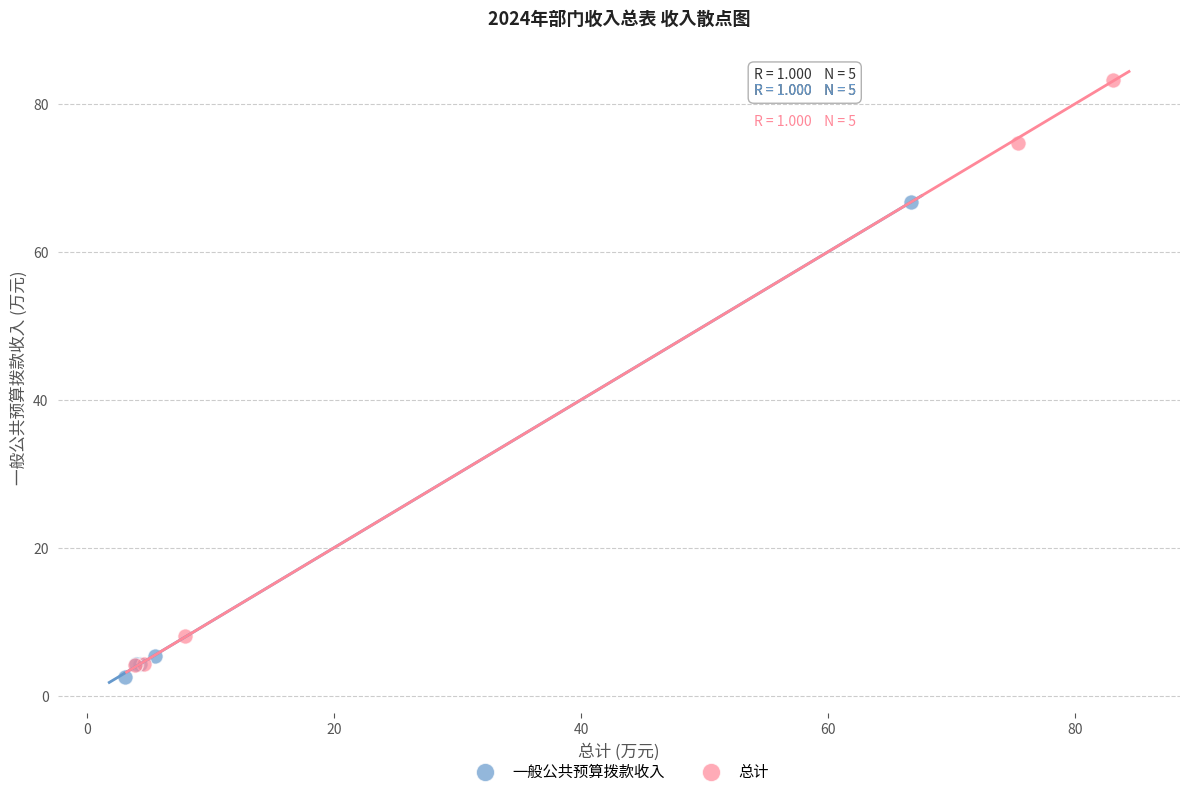

Which series contains the highest Y value?

总计